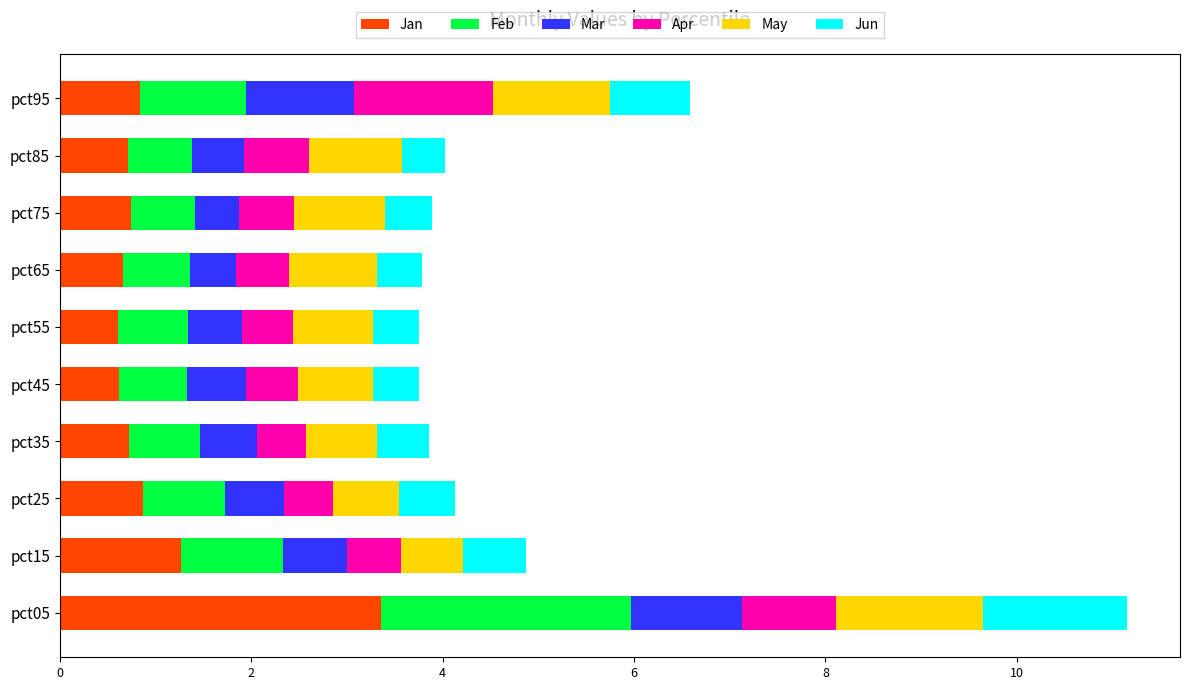

At which category is the sum across all series the highest?

pct05